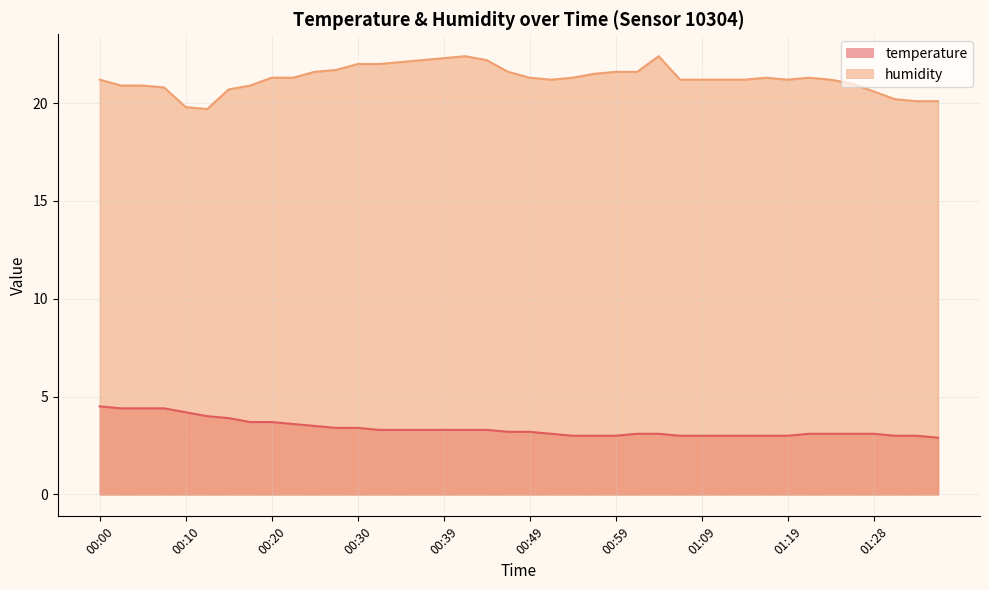

Reading left to right, extract all data points from this chart.

temperature: 00:00=4.5	00:02=4.4	00:05=4.4	00:07=4.4	00:10=4.2	00:12=4.0	00:15=3.9	00:17=3.7	00:20=3.7	00:22=3.6	00:25=3.5	00:27=3.4	00:30=3.4	00:32=3.3	00:34=3.3	00:37=3.3	00:39=3.3	00:42=3.3	00:44=3.3	00:47=3.2	00:49=3.2	00:52=3.1	00:54=3.0	00:57=3.0	00:59=3.0	01:01=3.1	01:04=3.1	01:06=3.0	01:09=3.0	01:11=3.0	01:14=3.0	01:16=3.0	01:19=3.0	01:21=3.1	01:24=3.1	01:26=3.1	01:28=3.1	01:31=3.0	01:33=3.0	01:36=2.9
humidity: 00:00=21.2	00:02=20.9	00:05=20.9	00:07=20.8	00:10=19.8	00:12=19.7	00:15=20.7	00:17=20.9	00:20=21.3	00:22=21.3	00:25=21.6	00:27=21.7	00:30=22.0	00:32=22.0	00:34=22.1	00:37=22.2	00:39=22.3	00:42=22.4	00:44=22.2	00:47=21.6	00:49=21.3	00:52=21.2	00:54=21.3	00:57=21.5	00:59=21.6	01:01=21.6	01:04=22.4	01:06=21.2	01:09=21.2	01:11=21.2	01:14=21.2	01:16=21.3	01:19=21.2	01:21=21.3	01:24=21.2	01:26=21.0	01:28=20.6	01:31=20.2	01:33=20.1	01:36=20.1